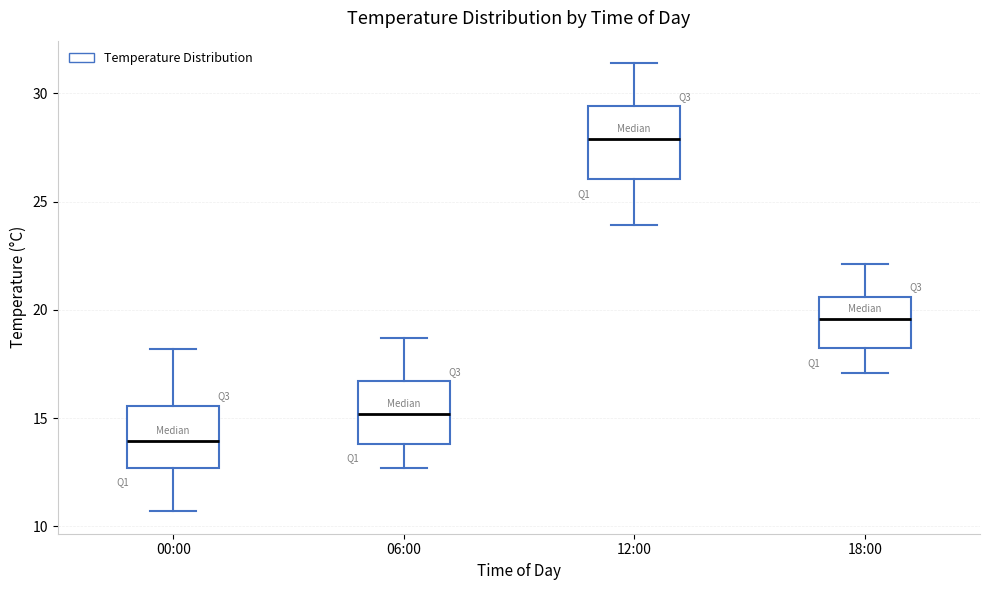

Where does the upper whisker of the box for 00:00 end on the y-axis? The values are not printed on the chart, so give them approximately, as read against the axis.

18.0